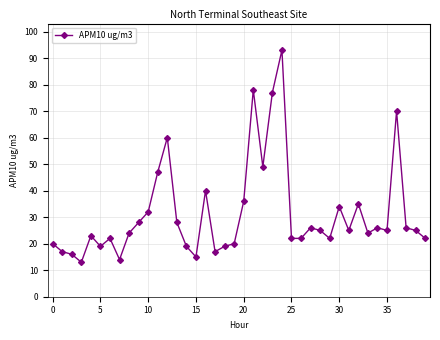

What is the difference between the maximum and minimum values?

80